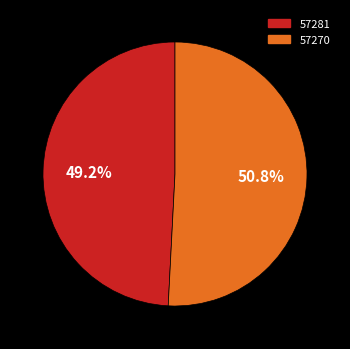

Count the number of slices in the pie.

2